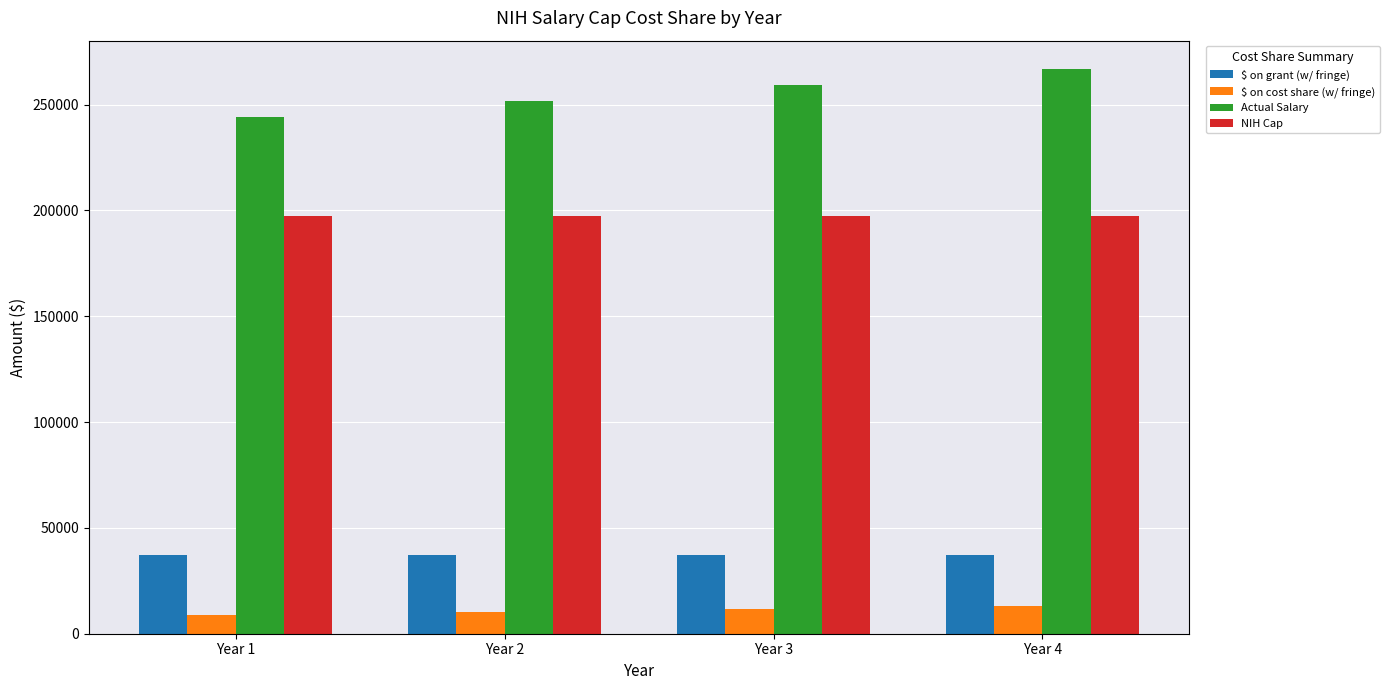

At which label does Actual Salary reach its peak?

Year 4